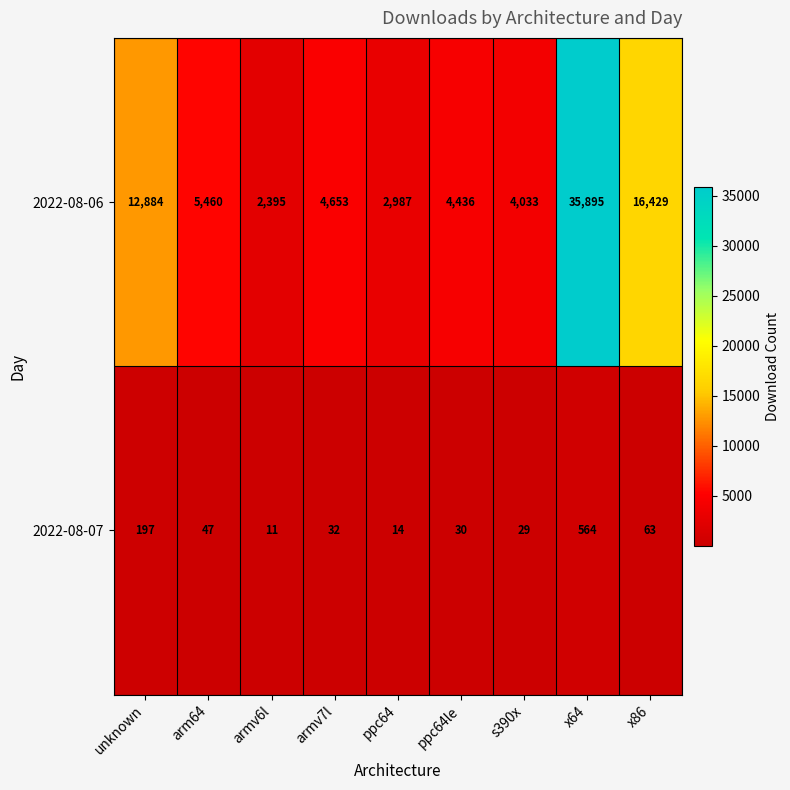

At which category does the chart reach its minimum across all series?

armv6l